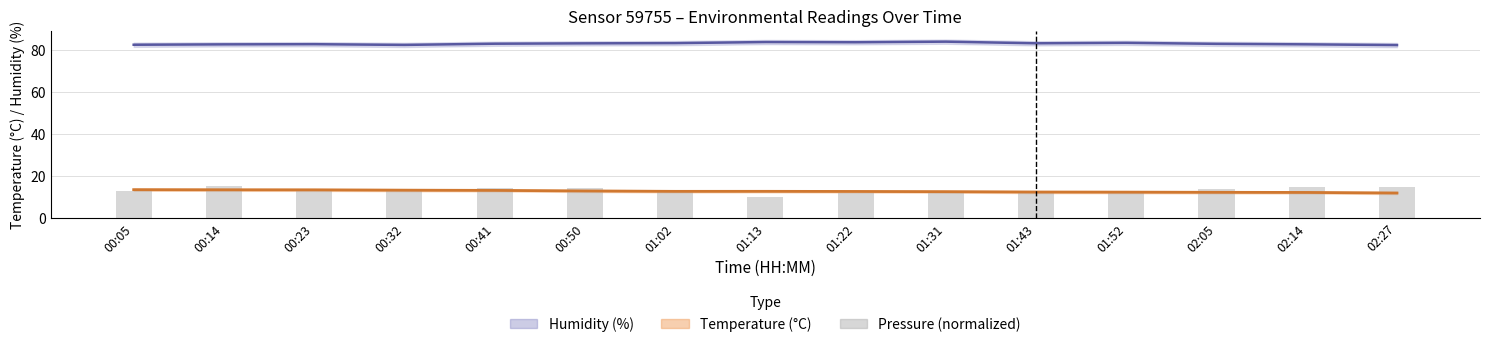

Rank the series at 00:23 from highest to lowest value.

humidity, pressure (normalized), temperature